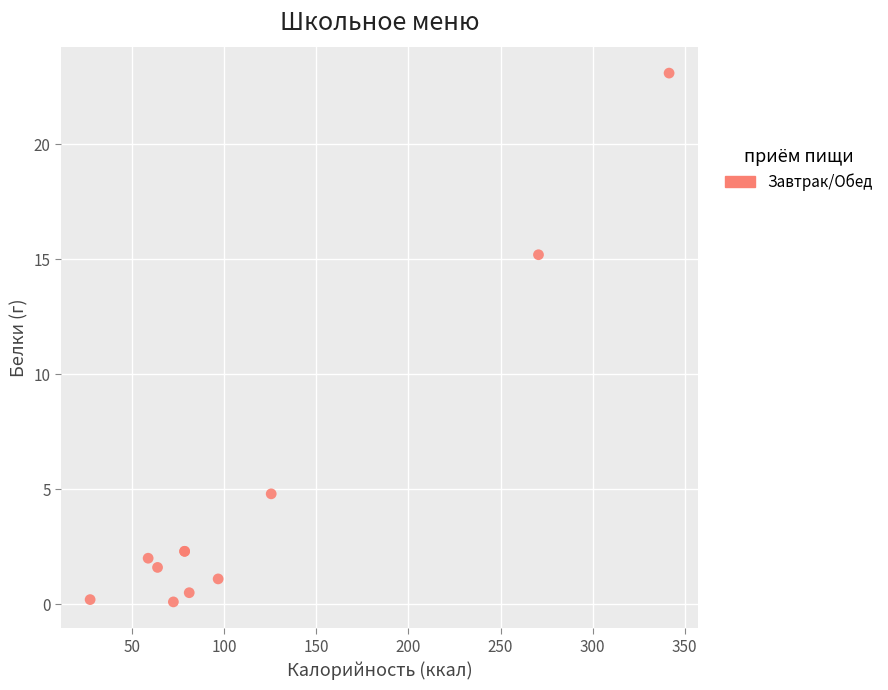

What Y value in the scatter plot is closest to 11?

15.2